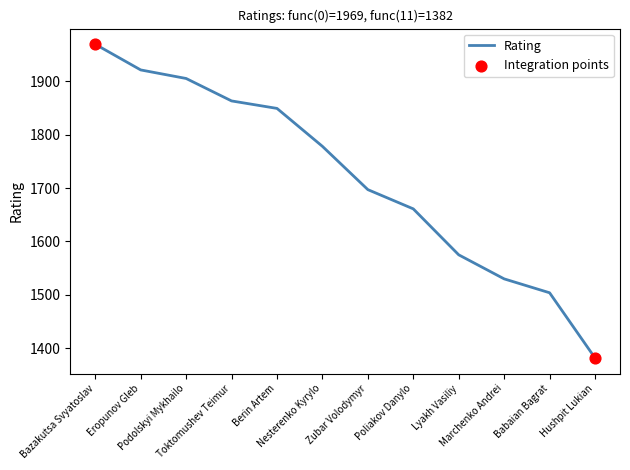

What is the ratio of the value at Babaian Bagrat to the value at Eropunov Gleb?

0.8